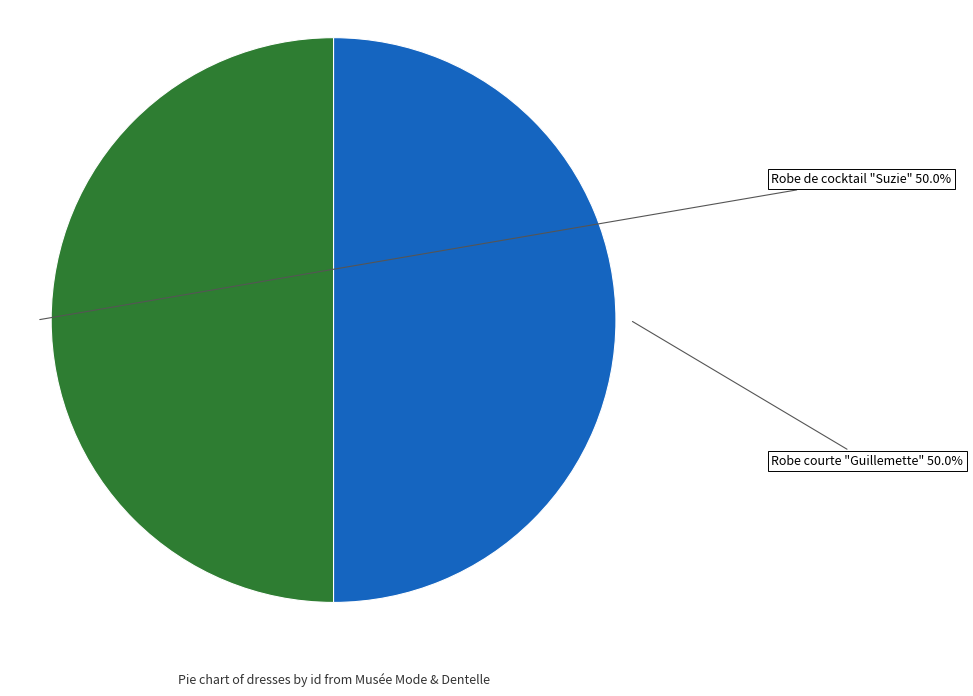

To the nearest percent, what is the combined percentage of Robe de cocktail "Suzie" and Robe courte "Guillemette"?

100%